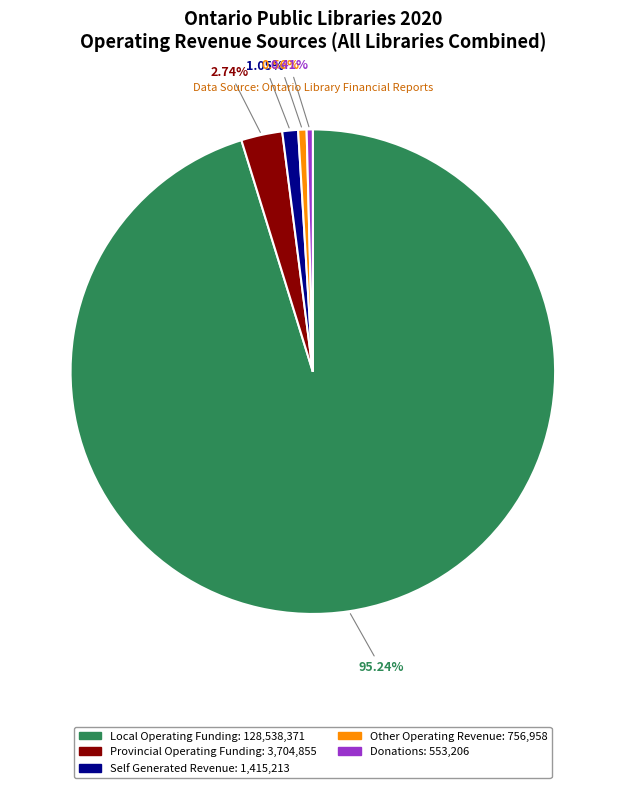

Is there any slice that represents more than half of the pie?

Yes